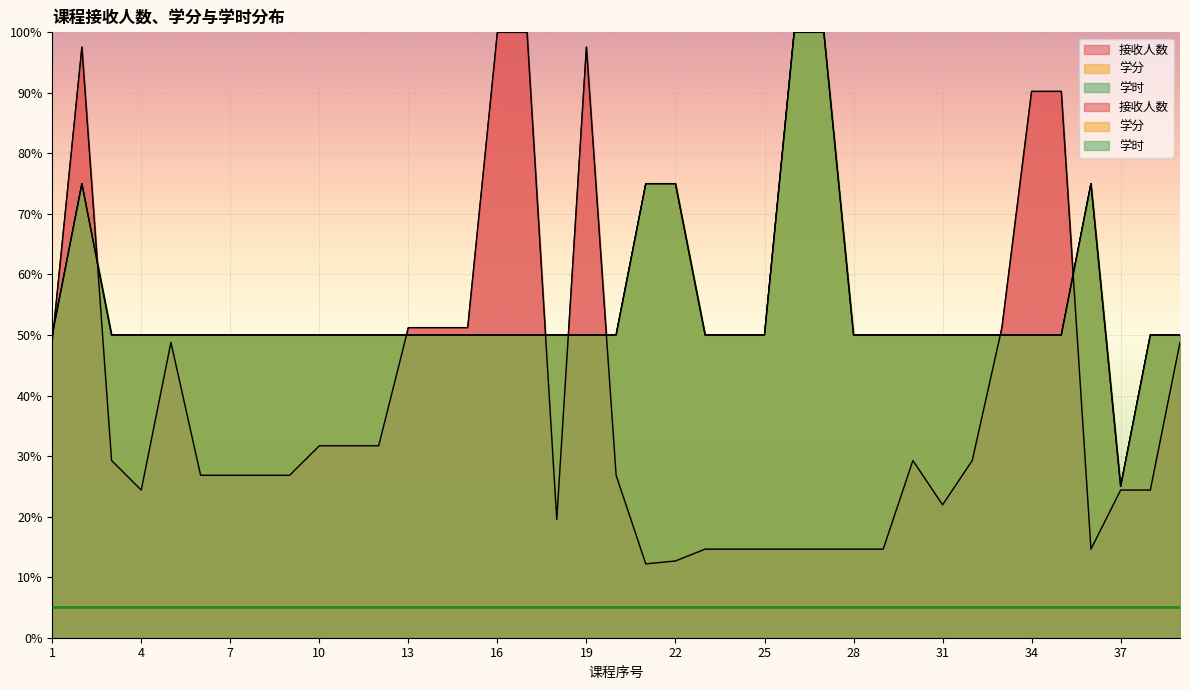

Which category has the lowest value across all series?

21